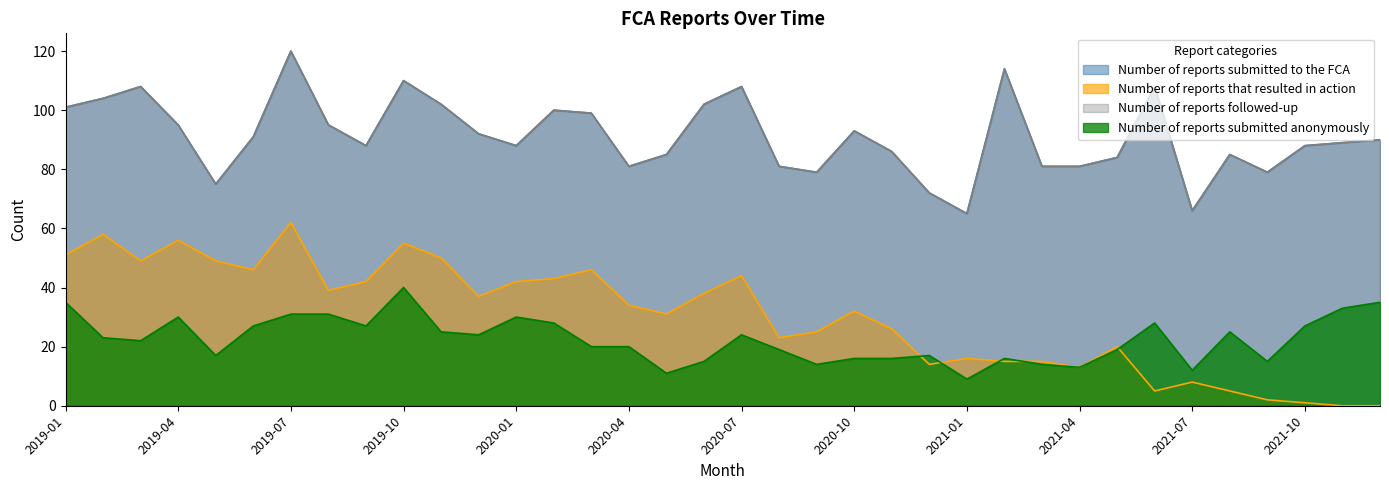

What is the average value of the Number of reports followed-up series?

91